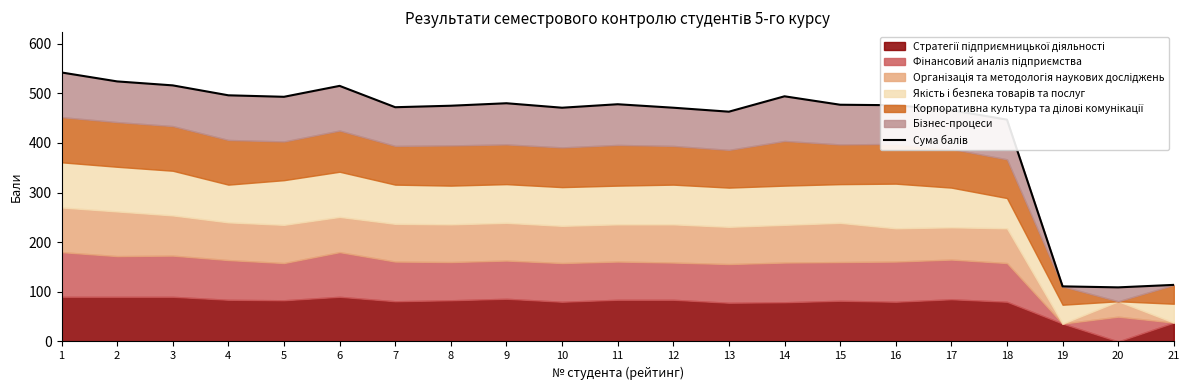

Which has a higher value, 3 or 15?

3